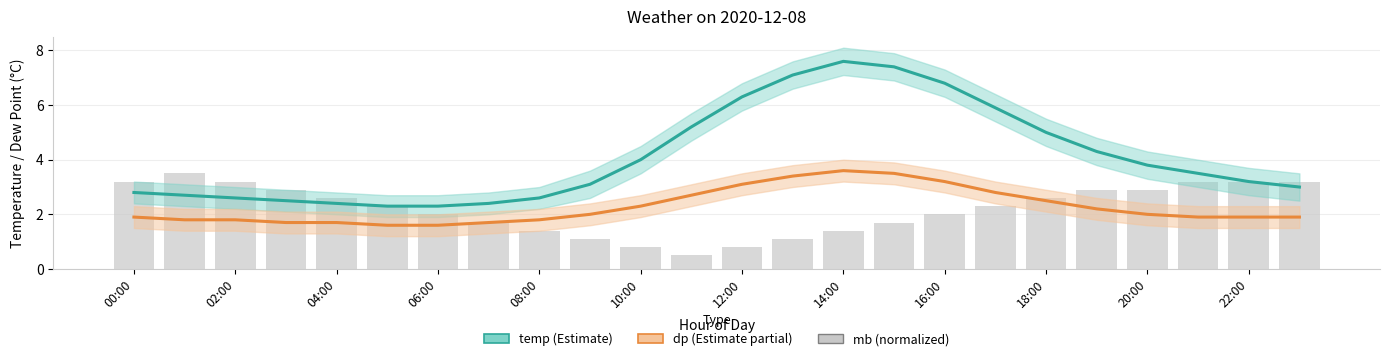

How many values in the temp series exceed 3?

14